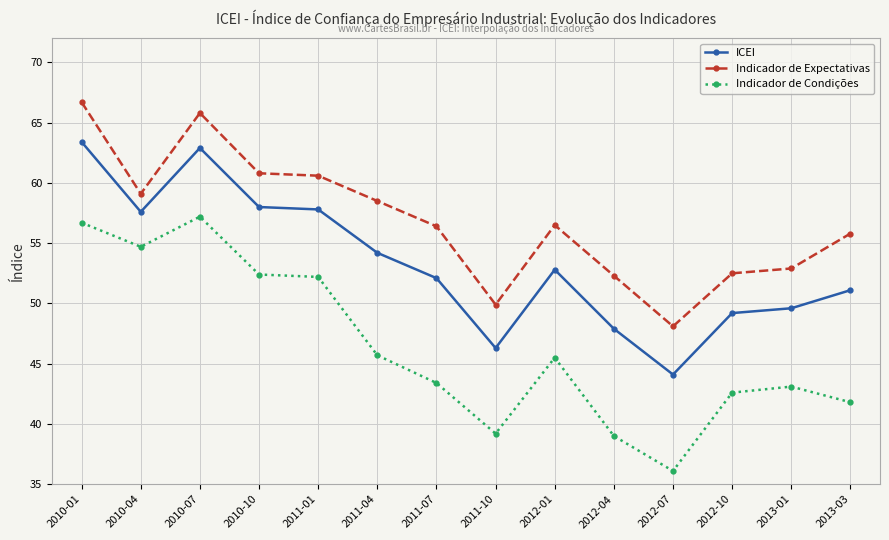

Rank the series by their average value, from lowest to highest.

Indicador de Condições, ICEI, Indicador de Expectativas